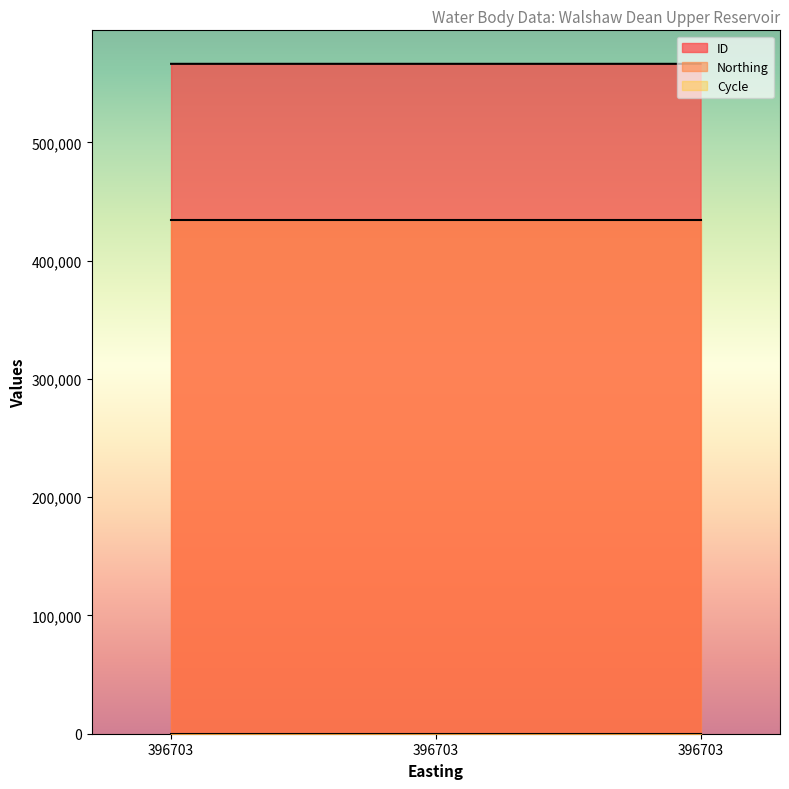

What is the average value of the ID series?

566342